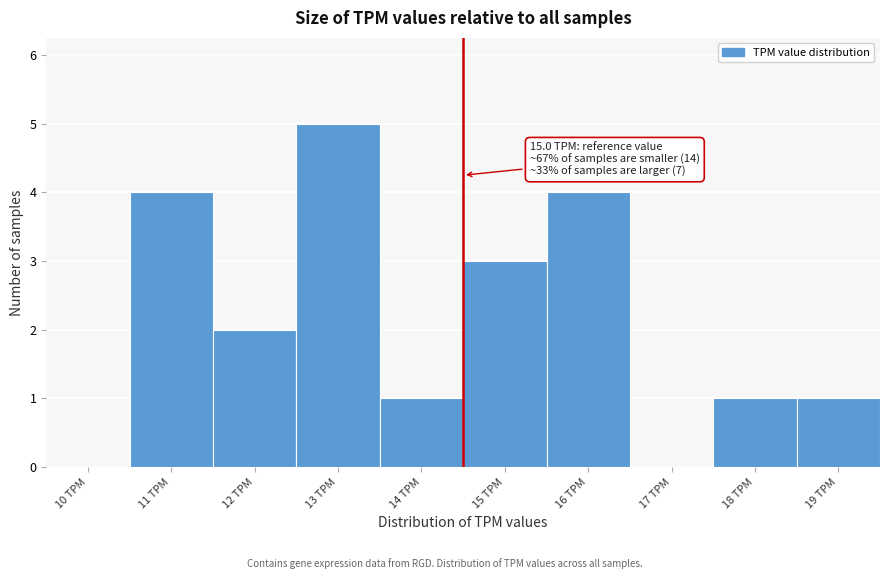

Reading left to right, what are all the values shown in this chart?

10 TPM=0	11 TPM=4	12 TPM=2	13 TPM=5	14 TPM=1	15 TPM=3	16 TPM=4	17 TPM=0	18 TPM=1	19 TPM=1